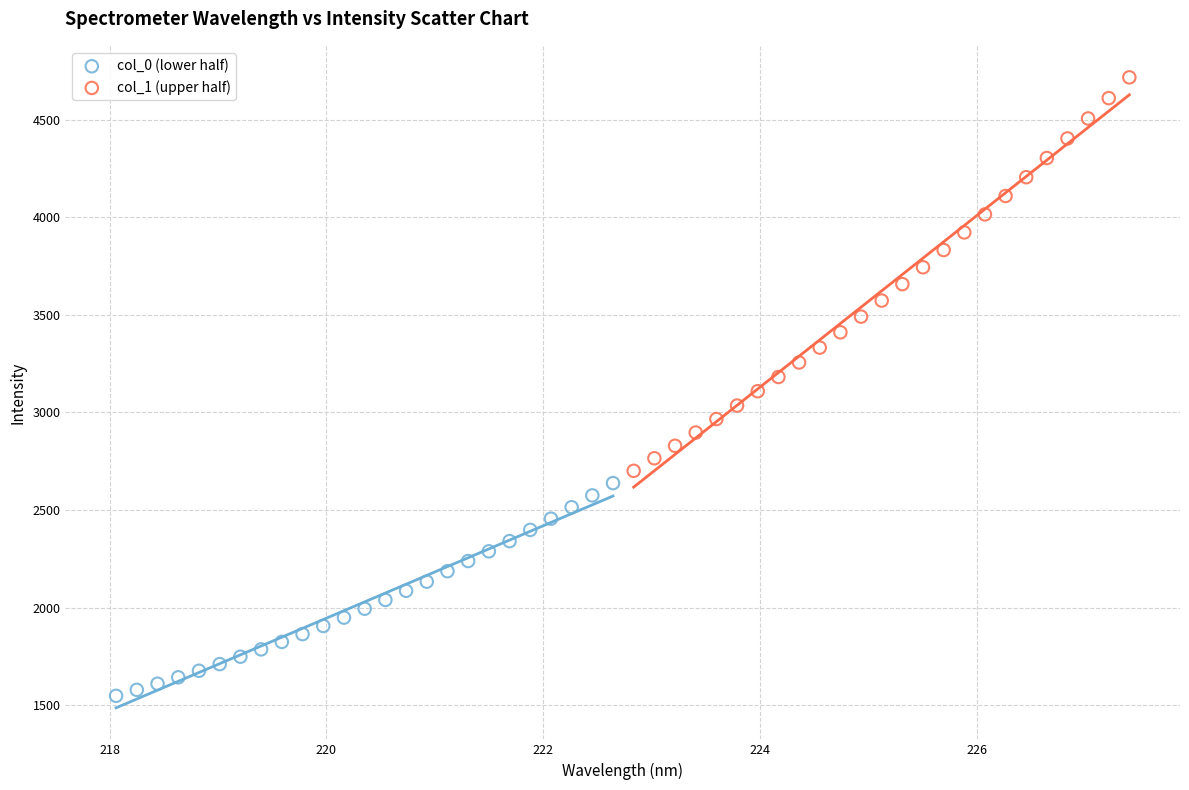

Which series contains the lowest Y value?

col_0 (lower half)